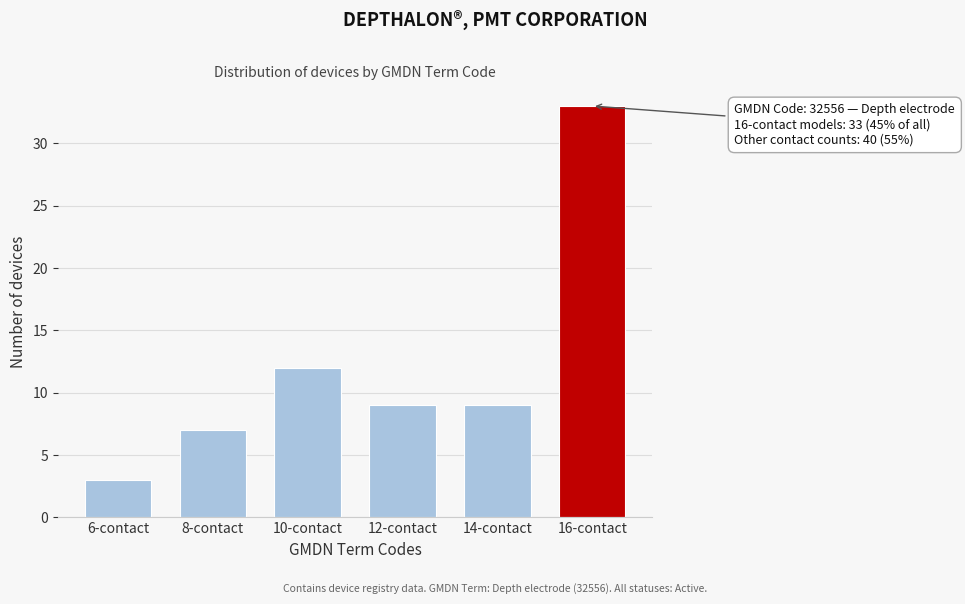

Reading left to right, extract all data points from this chart.

3	7	12	9	9	33